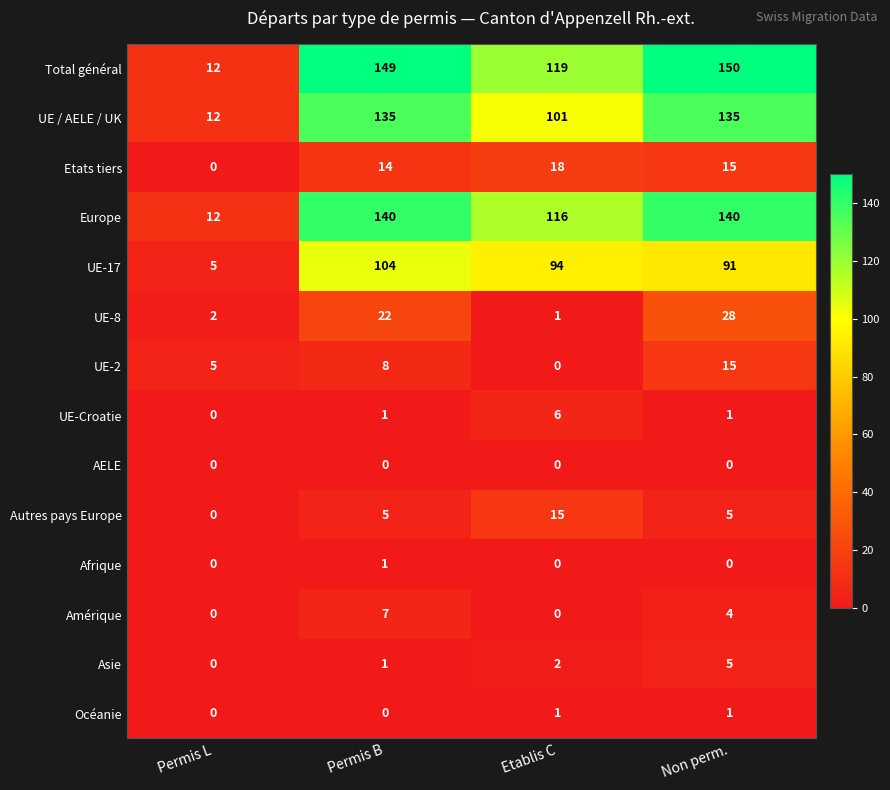

Count the UE-2 values in the range 5 to 15.

3